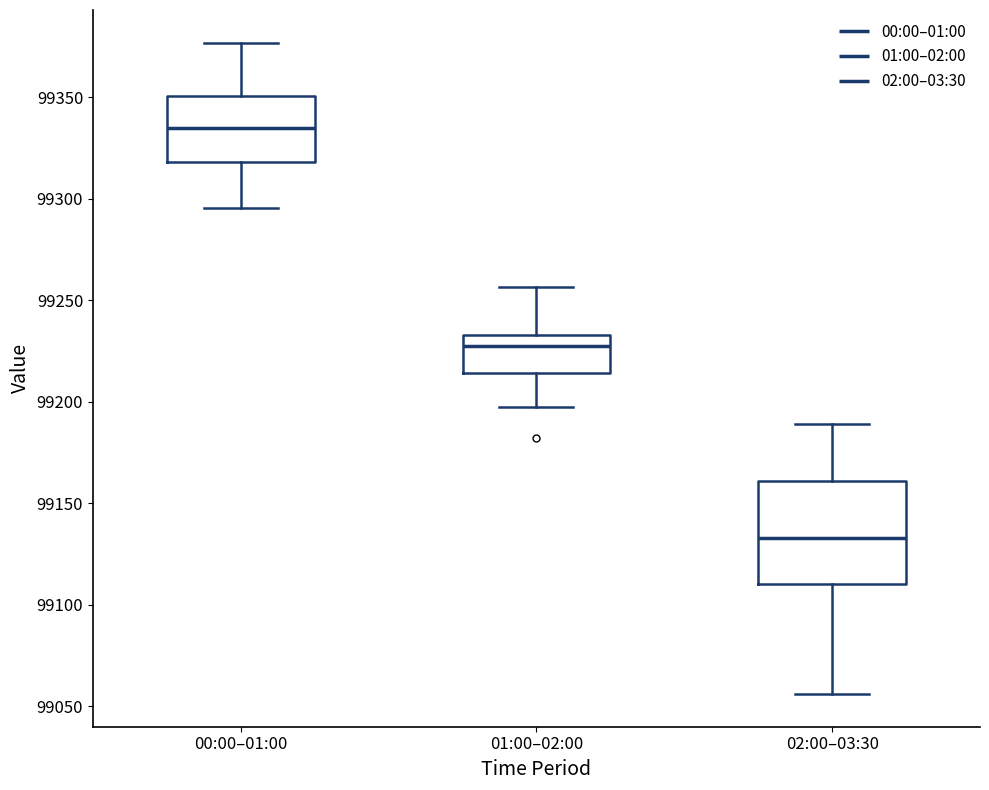

Reading left to right, read every box against the y-axis: the position of its median line, the range the box covers, and the ends of its whiskers. The values are not printed on the chart, so give them approximately, as read against the axis.

00:00–01:00: median 99335, box 99320 to 99350, whiskers 99295 to 99375
01:00–02:00: median 99225, box 99215 to 99235, whiskers 99200 to 99255
02:00–03:30: median 99135, box 99110 to 99160, whiskers 99055 to 99190